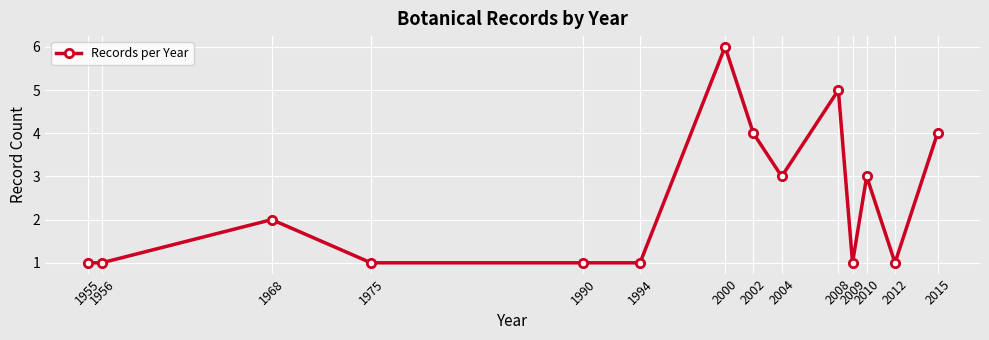

What is the value of the 13th point from the left?

1